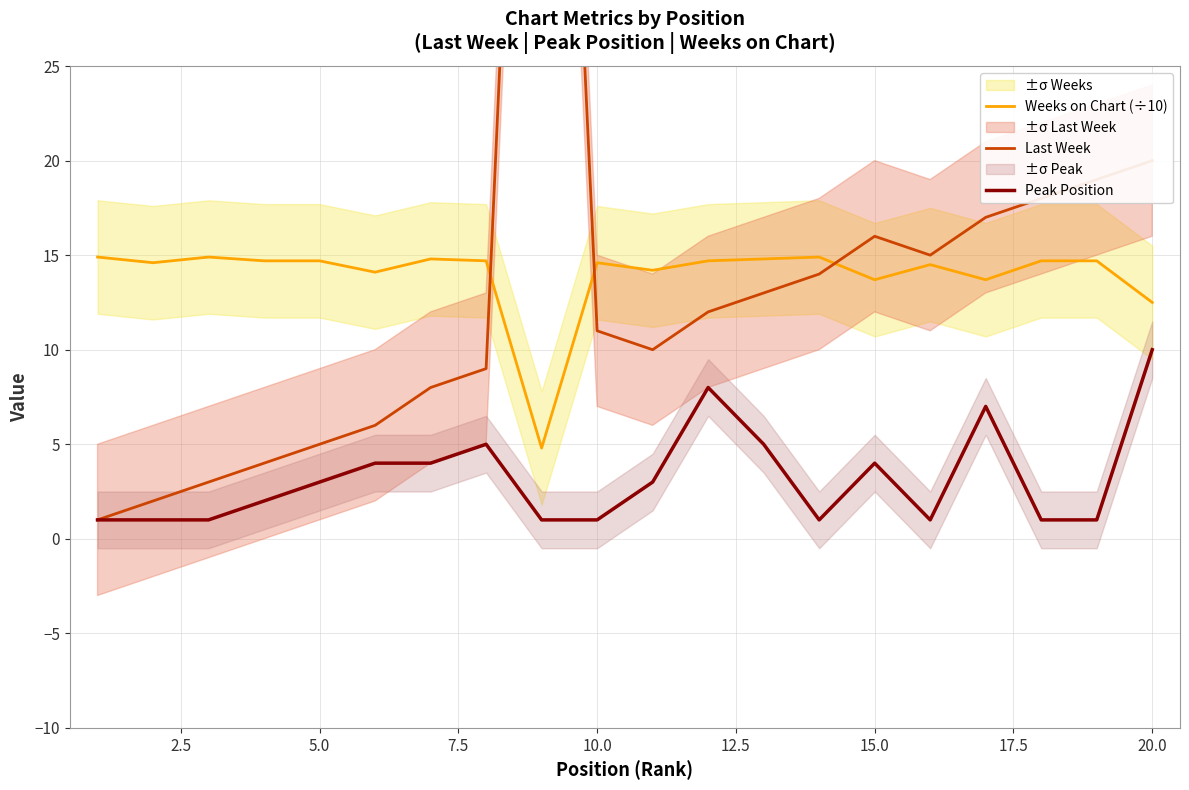

The value of Peak Position at 20.0 is 10.0. True or false?

True